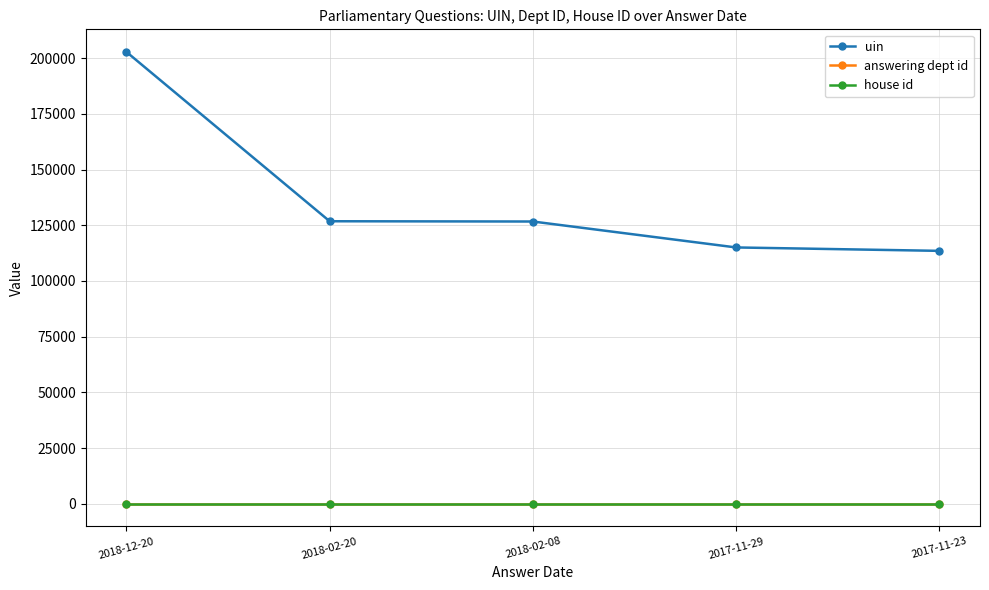

Which category has the highest value across all series?

2018-12-20